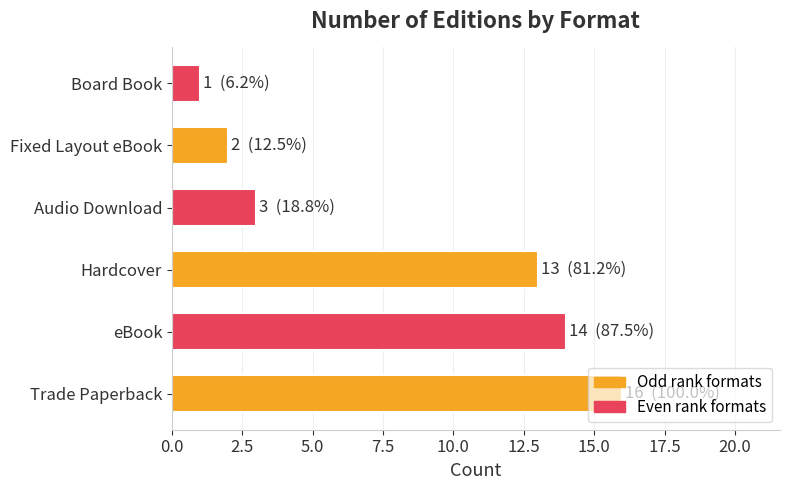

Rank the categories by value from highest to lowest.

Trade Paperback, eBook, Hardcover, Audio Download, Fixed Layout eBook, Board Book